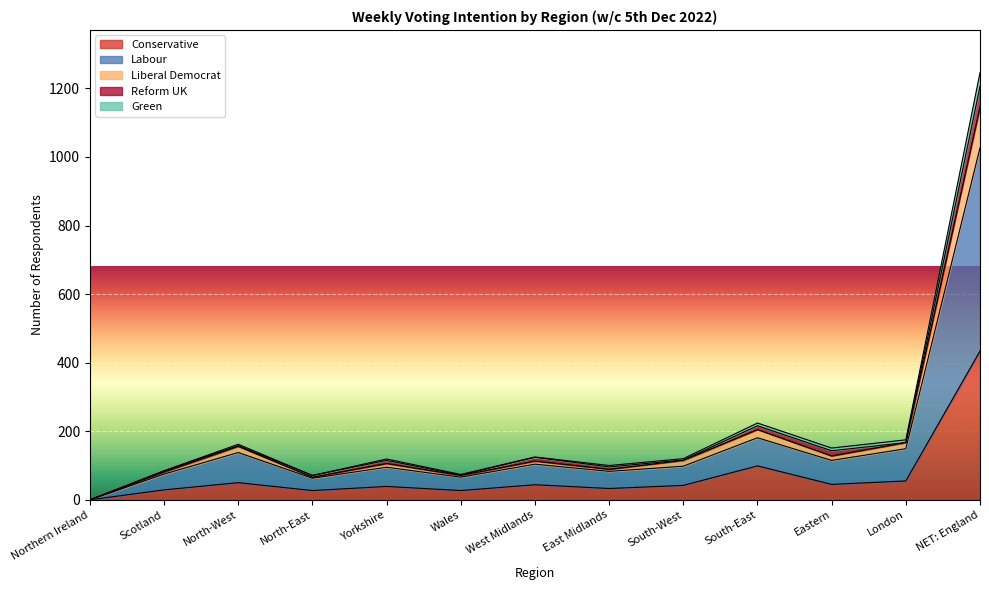

What is the maximum value for Conservative?

434